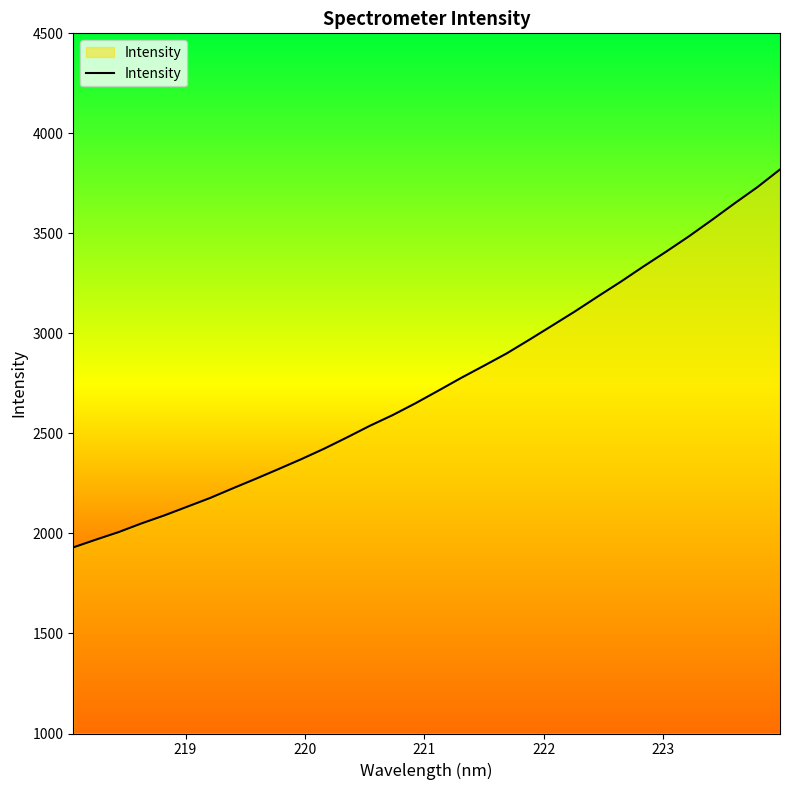

What is the greatest value displayed?

3819.6